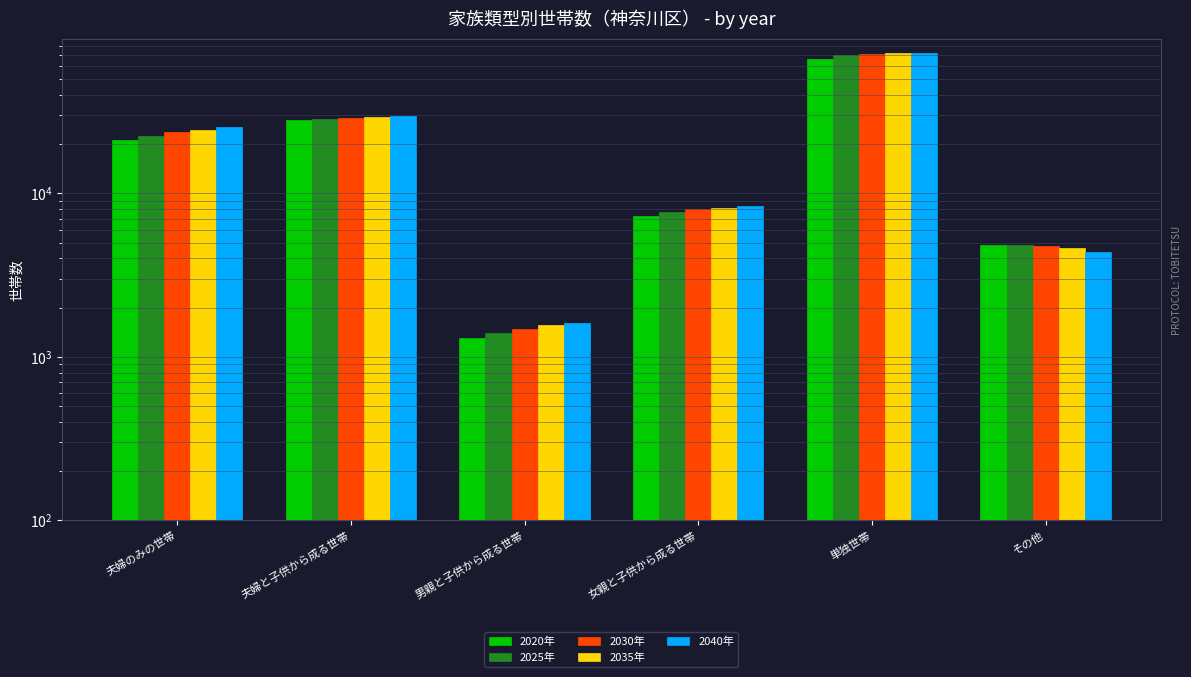

What is the total value across all series at 女親と子供から成る世帯?

39326